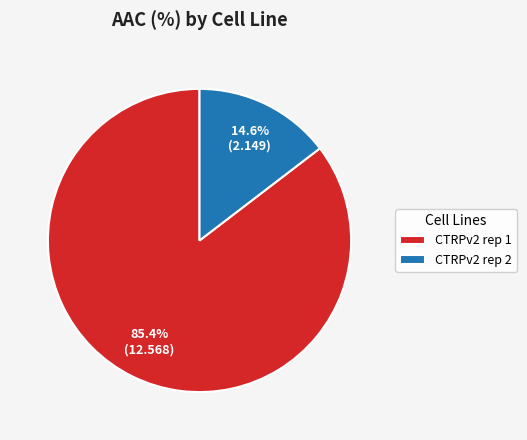

What percentage is the CTRPv2 rep 1 slice, to the nearest percent?

85%